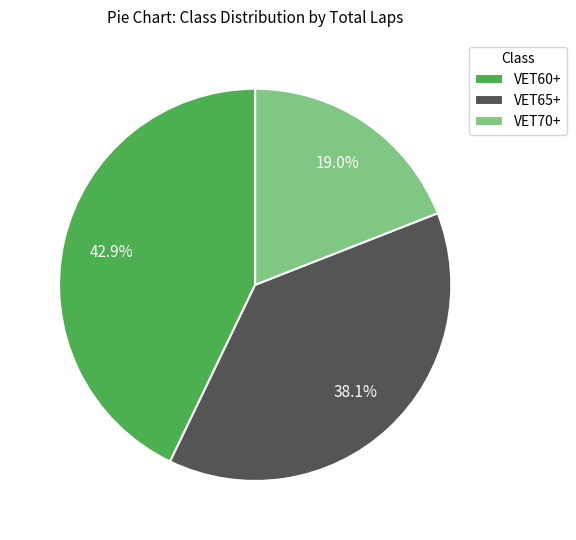

Is it true that VET65+ is 47% of the pie?

False